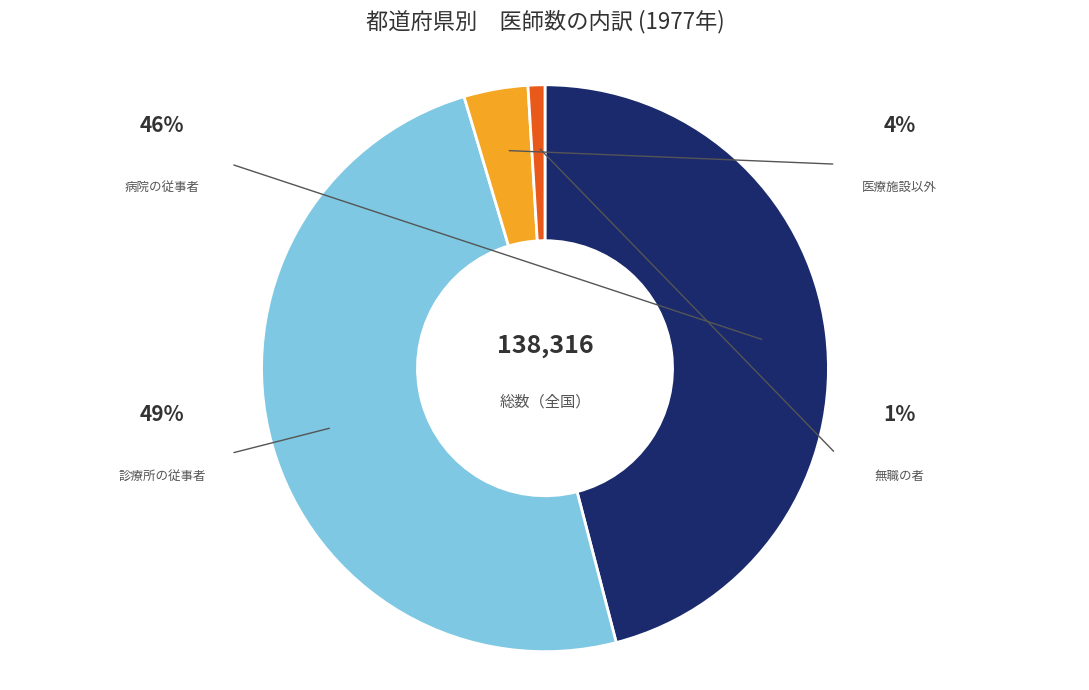

Is it true that 病院の従事者 is 46% of the pie?

True